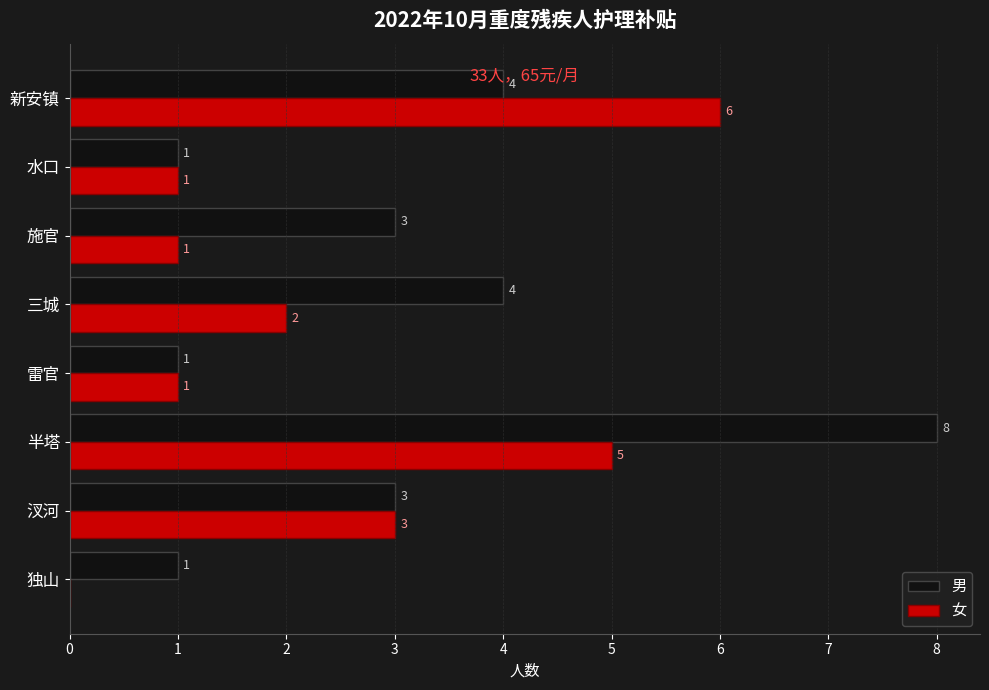

Which series changed the most between 汊河 and 施官?

女